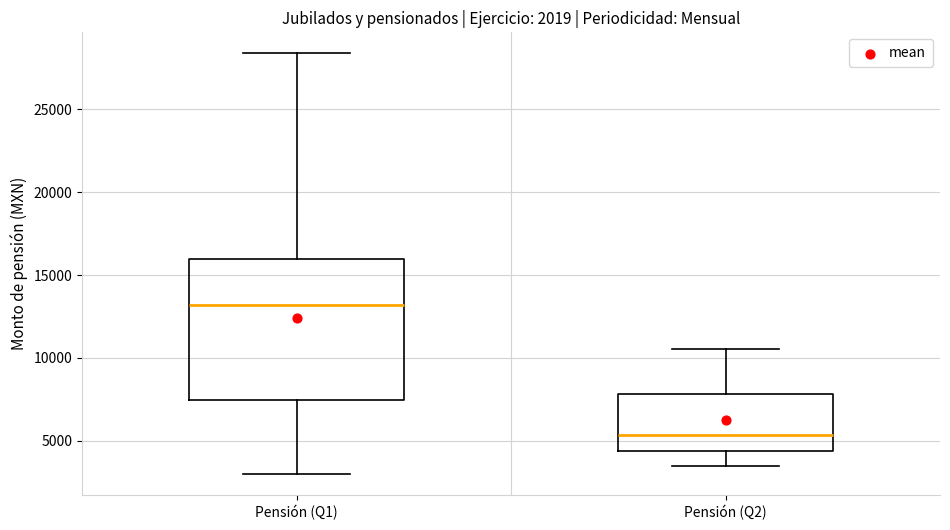

Which box's median line is the highest?

Pensión (Q1)